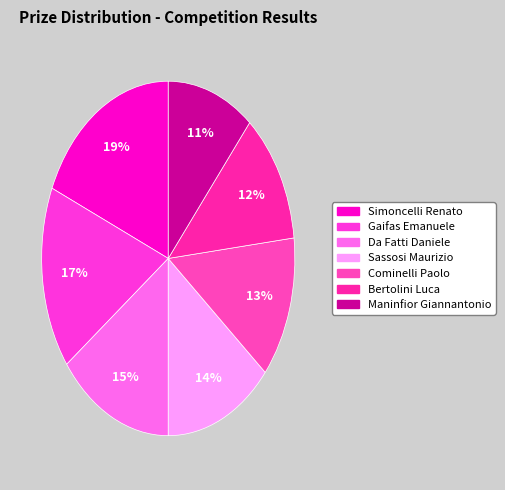

How many slices are in this pie chart?

7